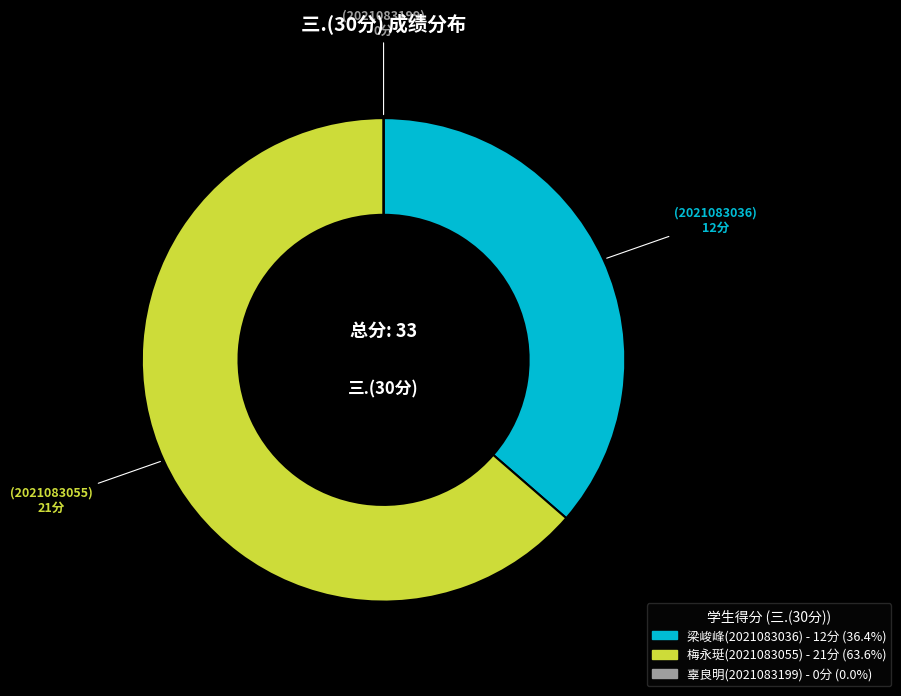

Is there any slice that represents more than half of the pie?

Yes